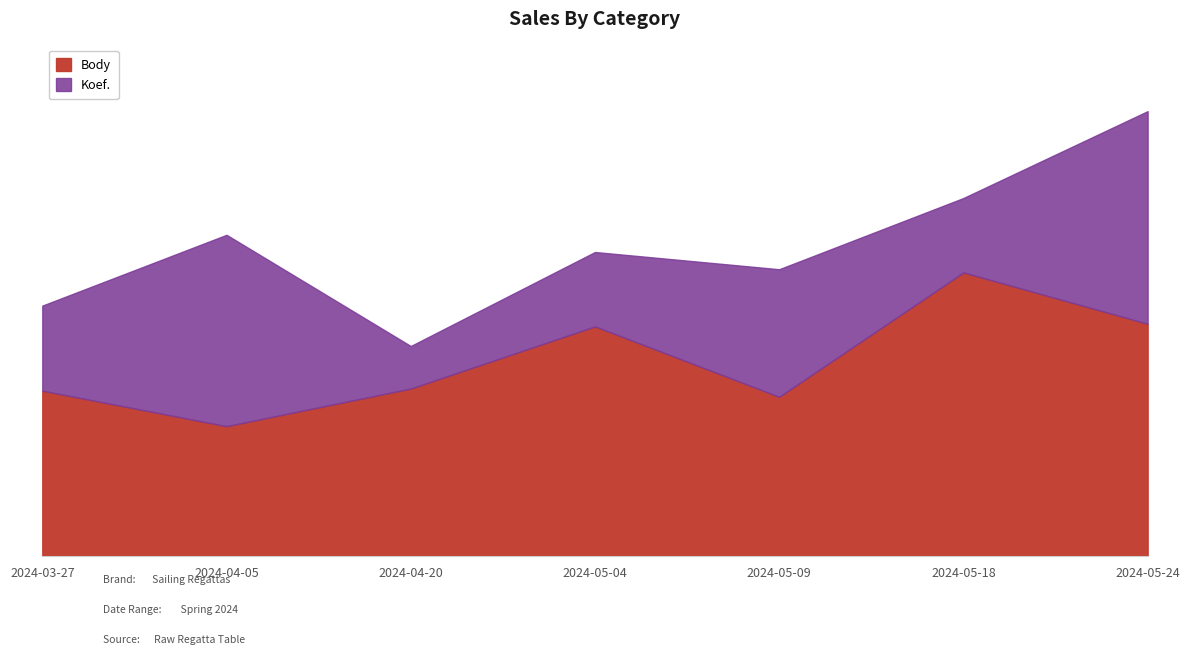

List the labels in order of value, largest first.

2024-05-18, 2024-05-24, 2024-05-04, 2024-04-20, 2024-03-27, 2024-05-09, 2024-04-05